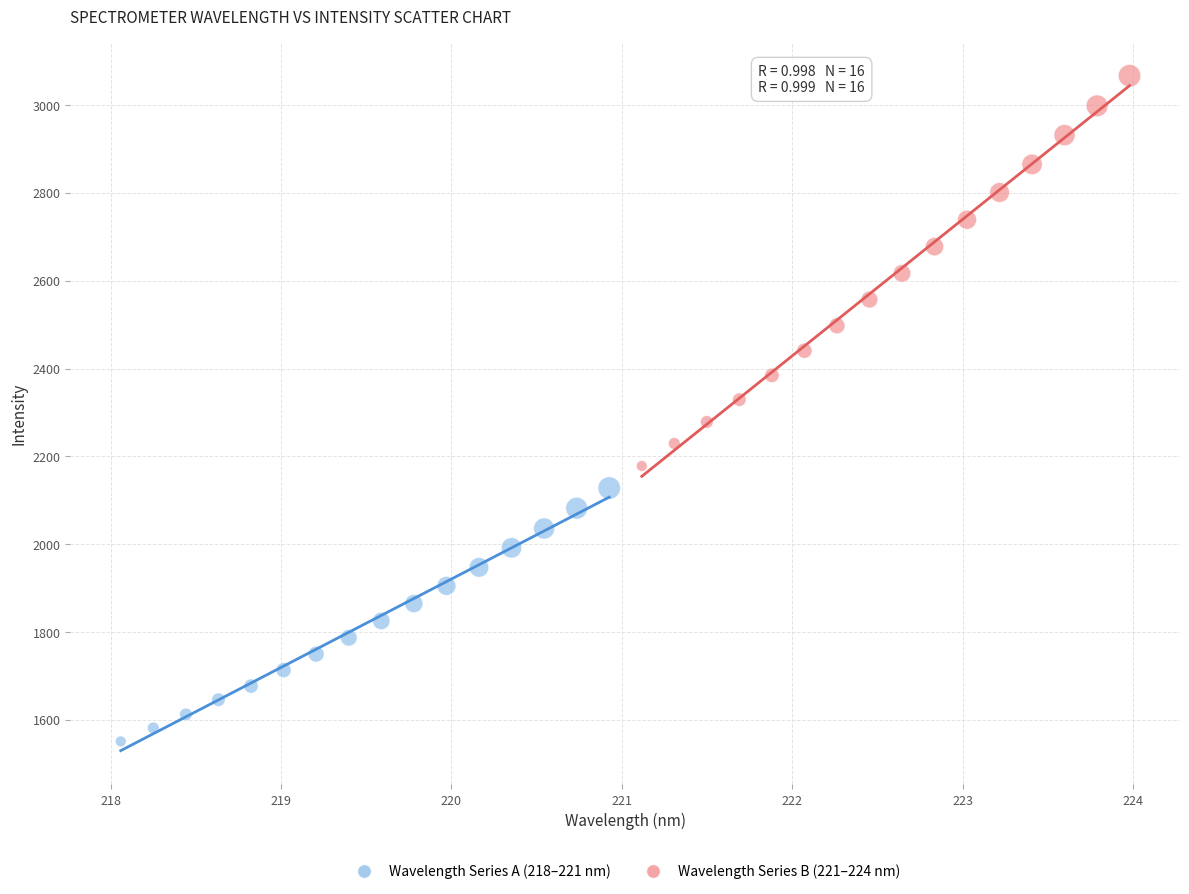

Which series contains the highest Y value?

Wavelength Series B (221–224 nm)